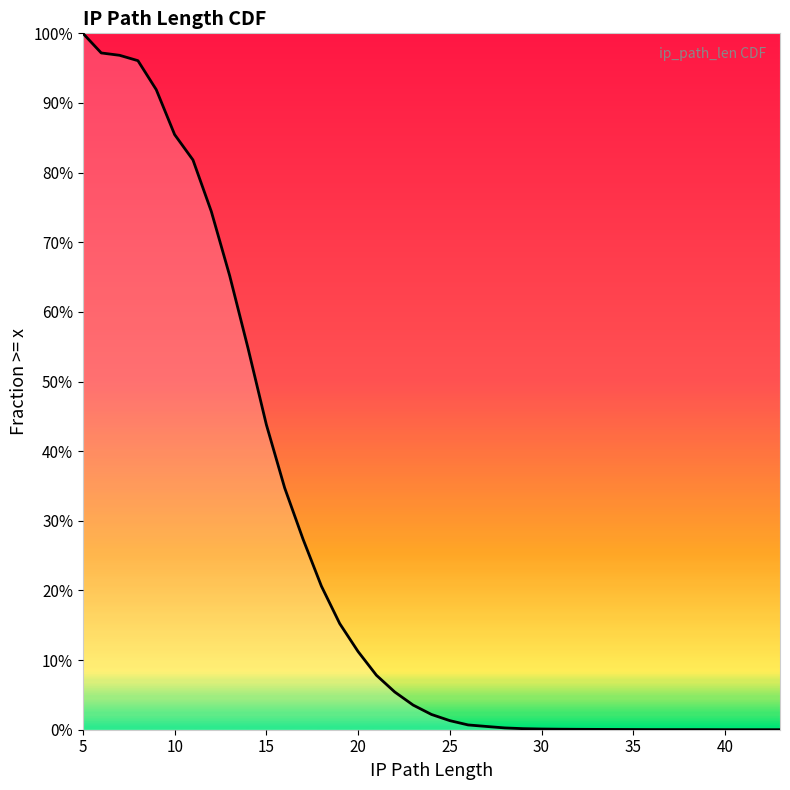

What is the label of the 12th point from the right?

30